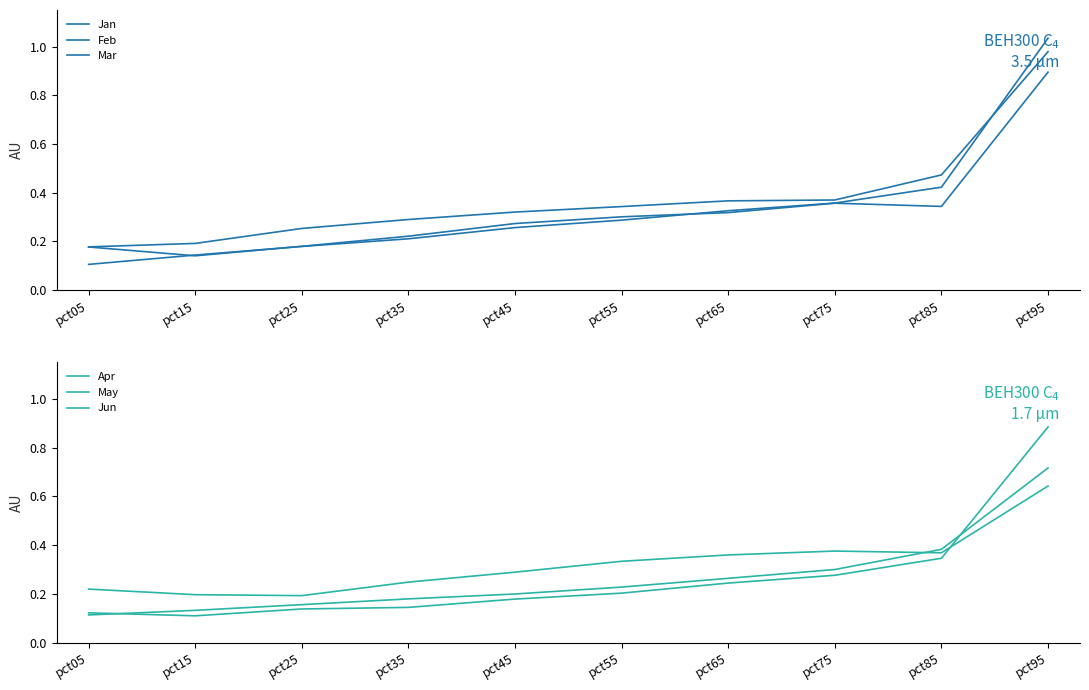

Between pct15 and pct85, which series saw the biggest shift?

Jan